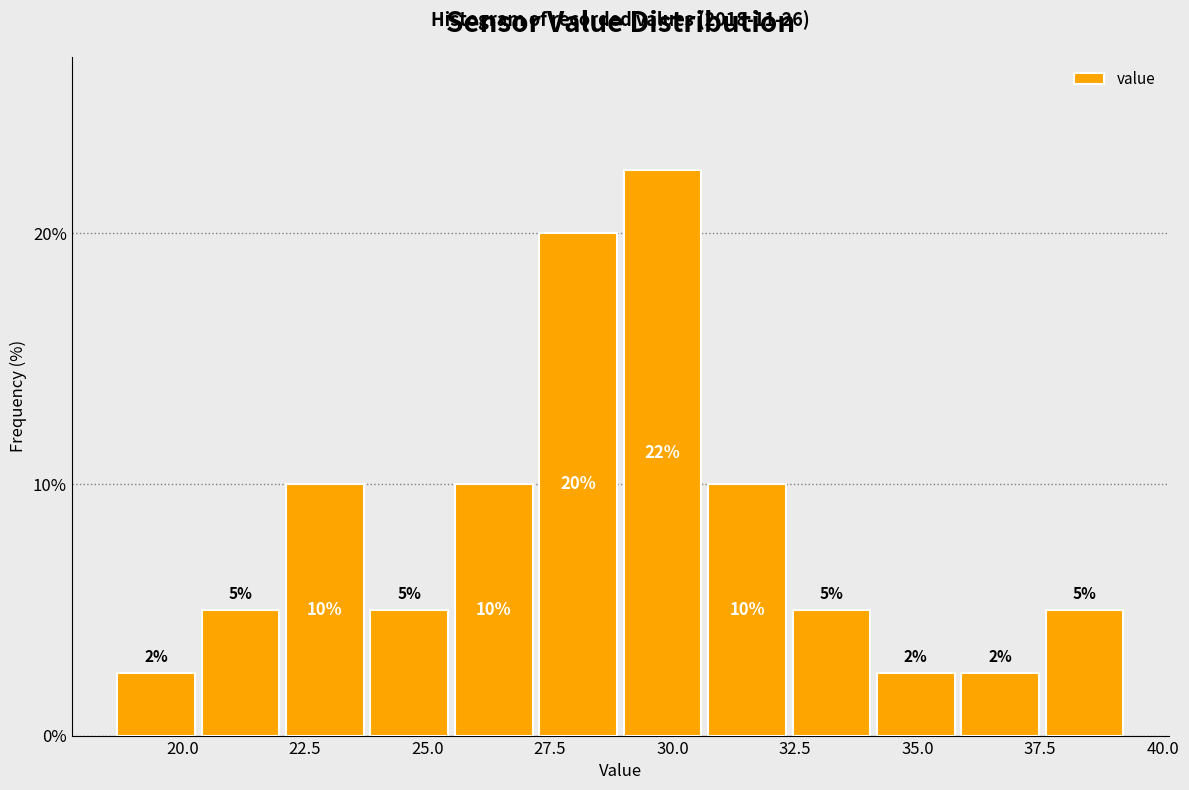

Read against the x-axis, roughly where is the centre of the tallest bar?

30.0